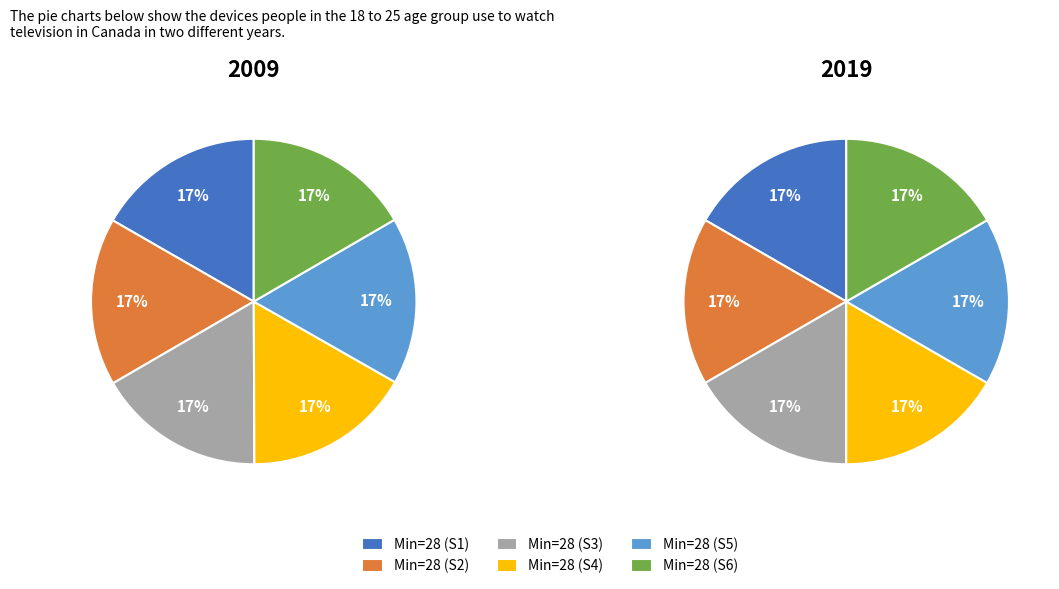

What percentage do 28 and 28 together represent?

33.2%